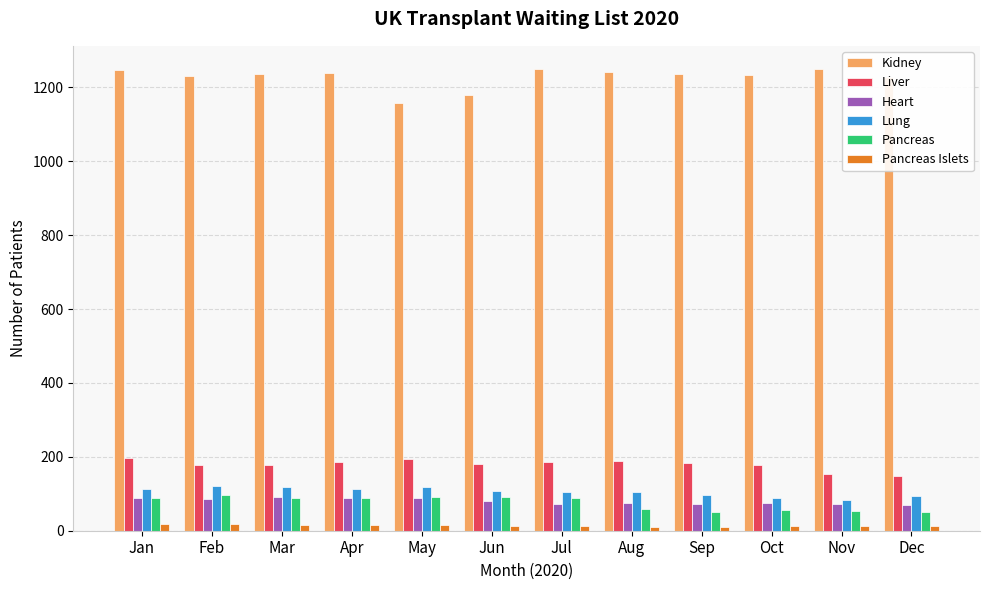

What is the maximum value for Kidney?

1250